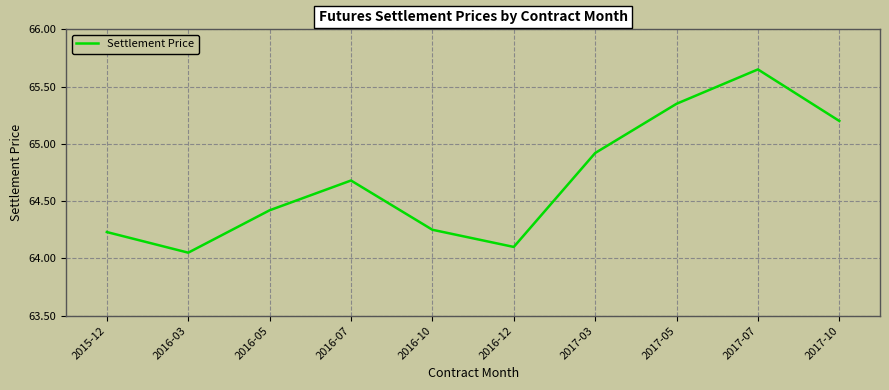

Where is the first local minimum?

2016-03